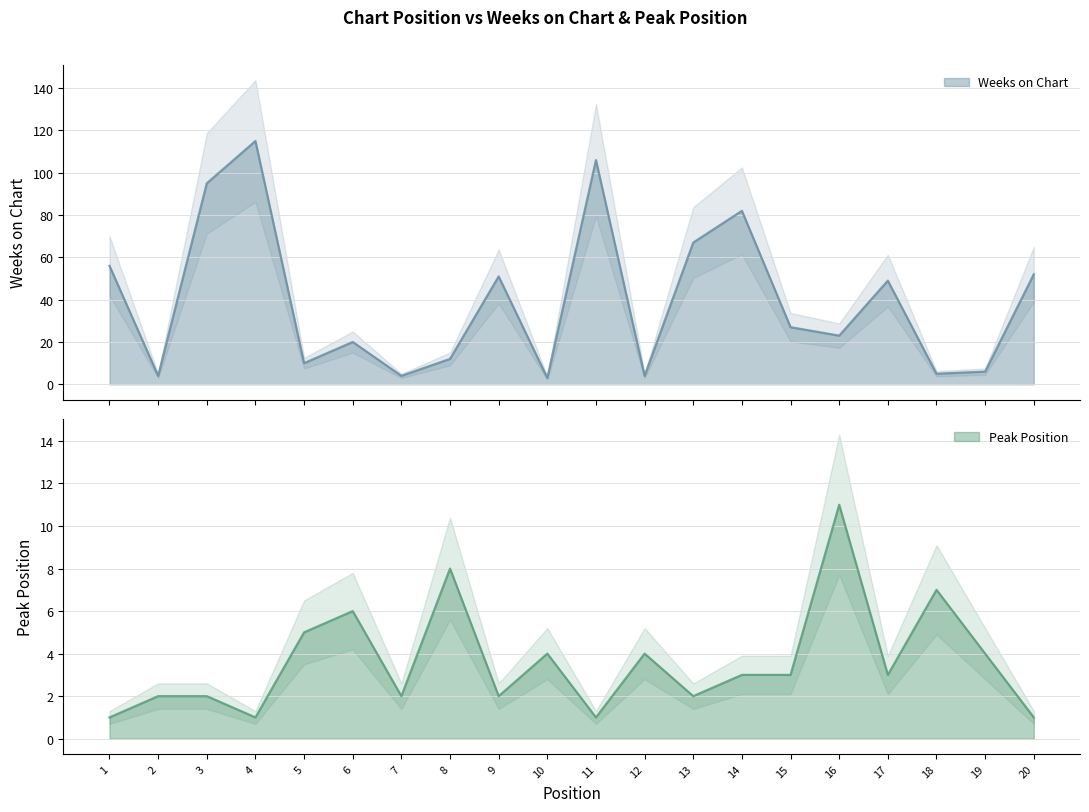

How many intersections are there between Peak Position and Weeks on Chart?

4